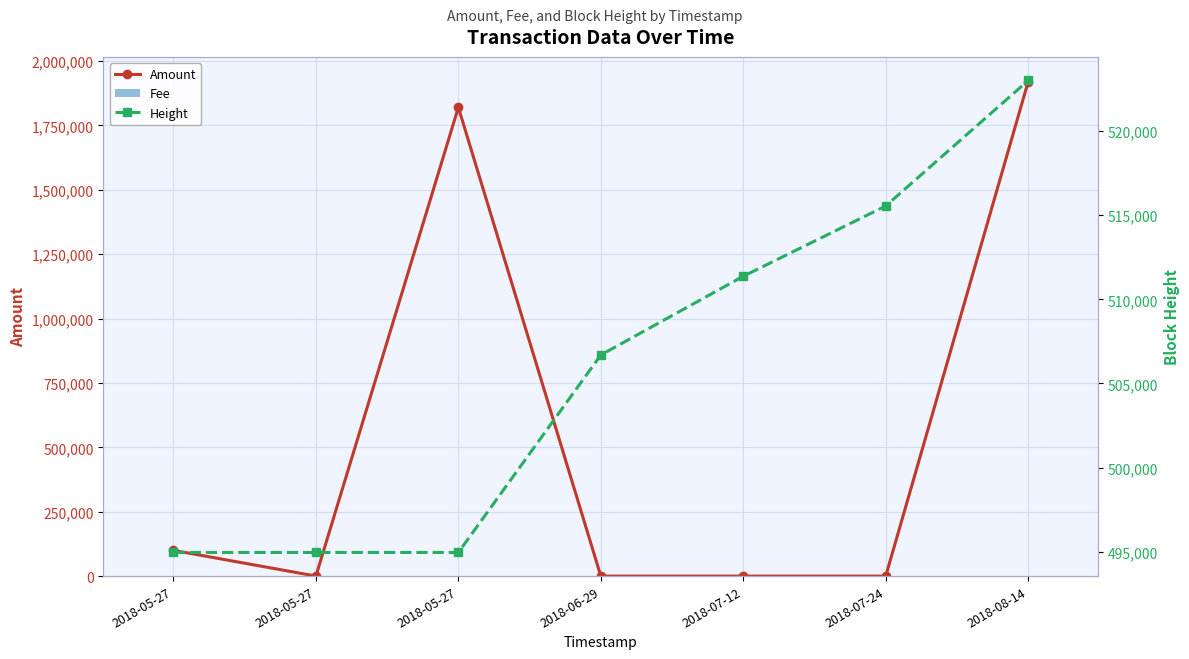

The value of Height at 2018-05-27 is 494949.0. True or false?

True